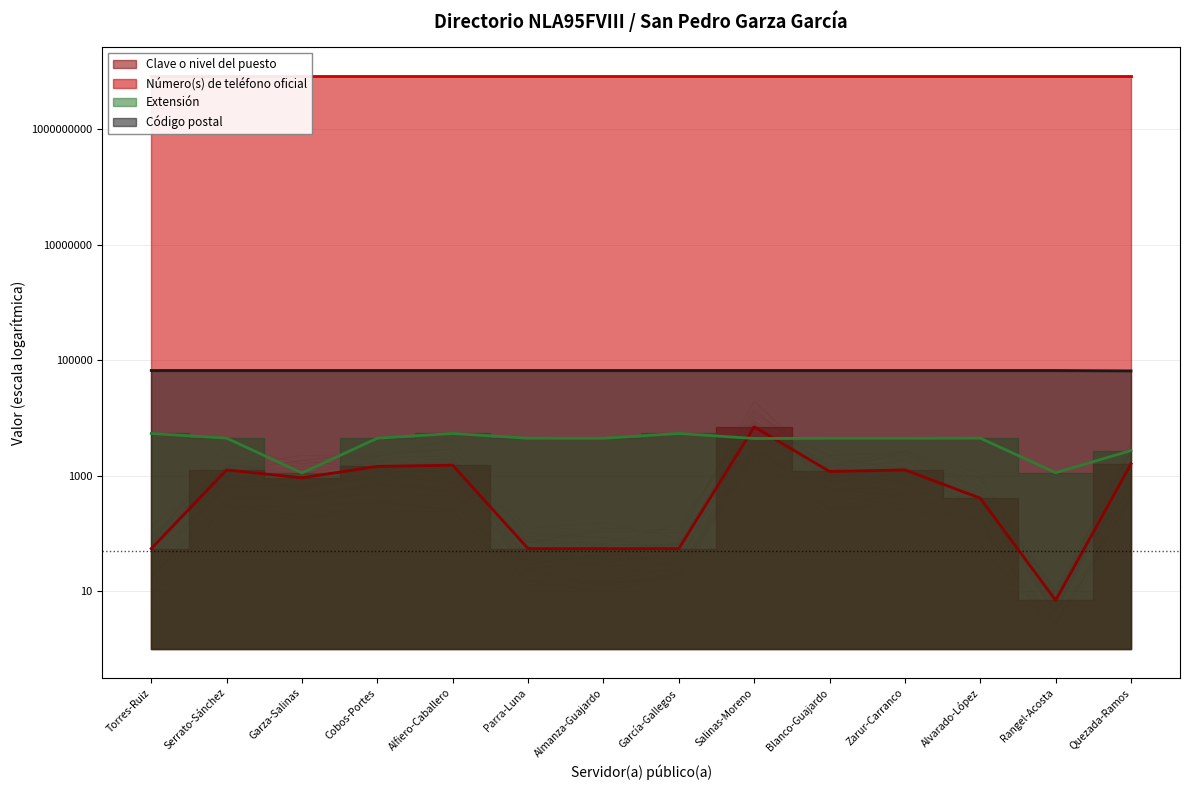

What is the value of the Extensión point at the 5th from the left?

5390